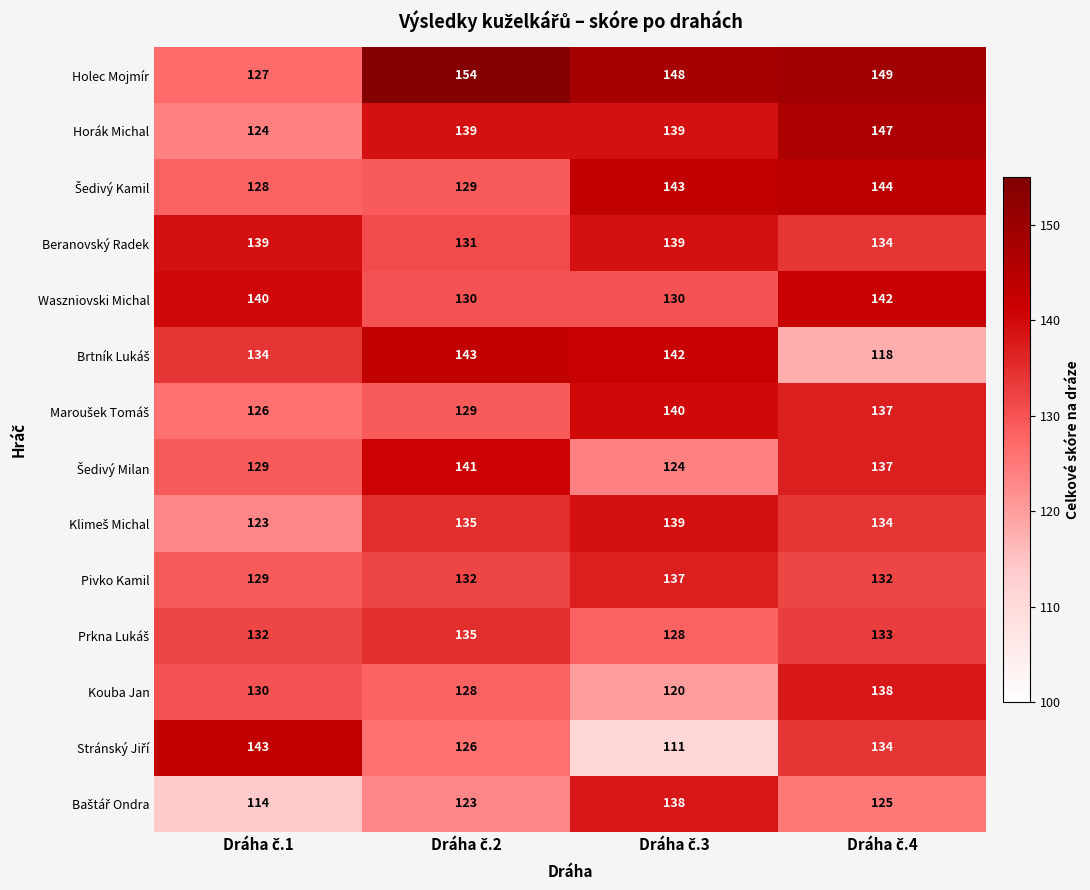

Count the Beranovský Radek values in the range 134 to 139.

3